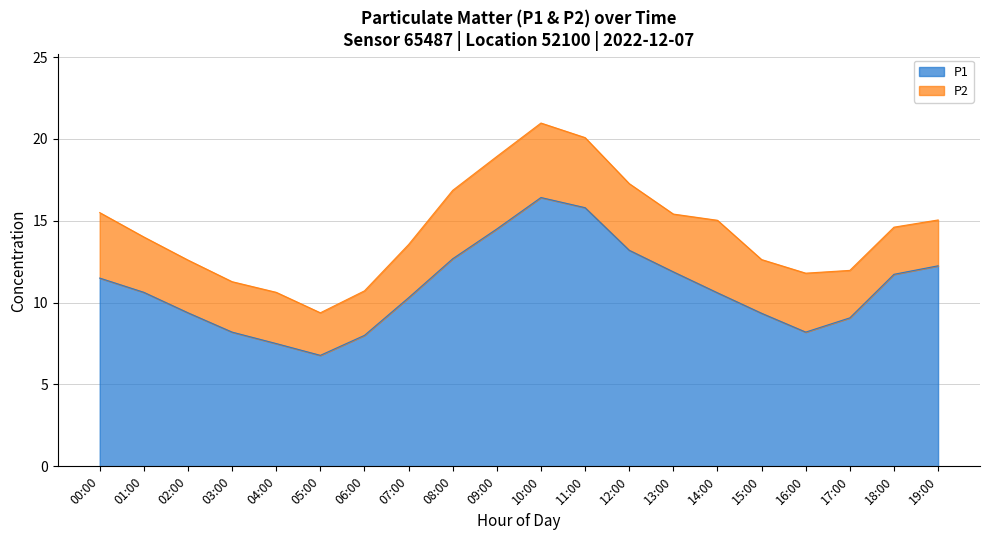

True or false: the data shows 10.3 at 07:00.

True